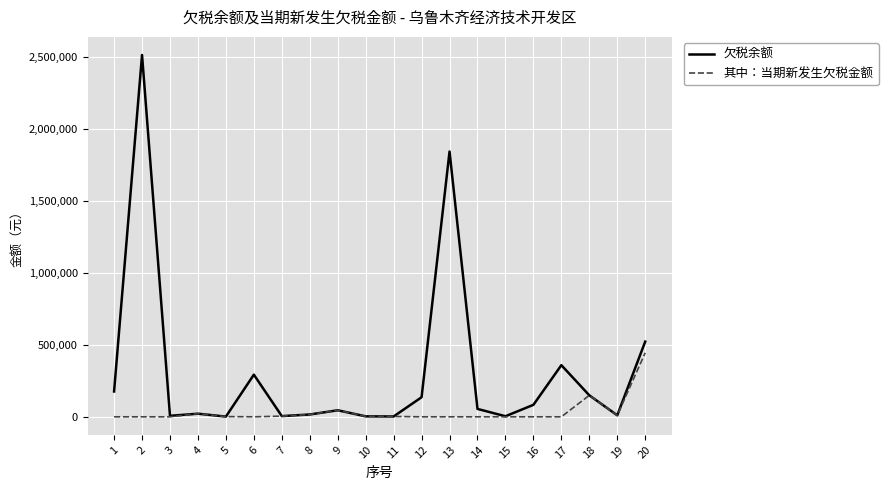

Rank the series at 17 from highest to lowest value.

欠税余额, 其中：当期新发生欠税金额